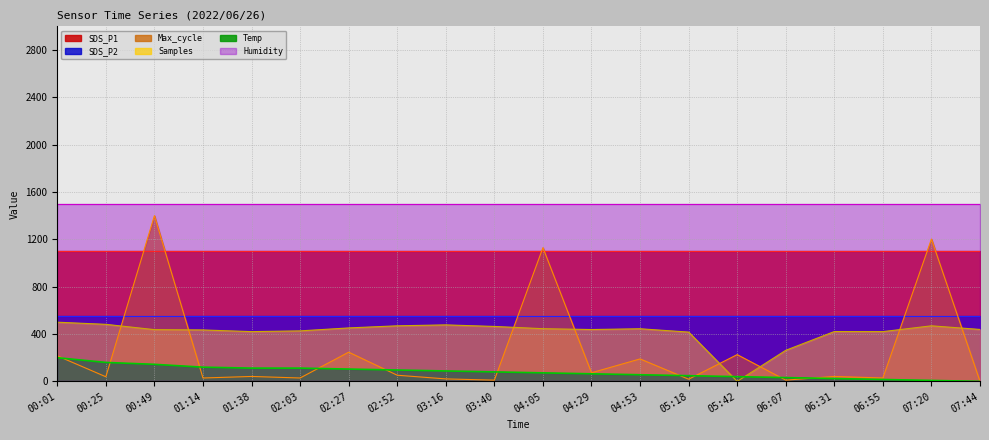

Where do Temp and Samples first cross each other?

05:18 and 05:42